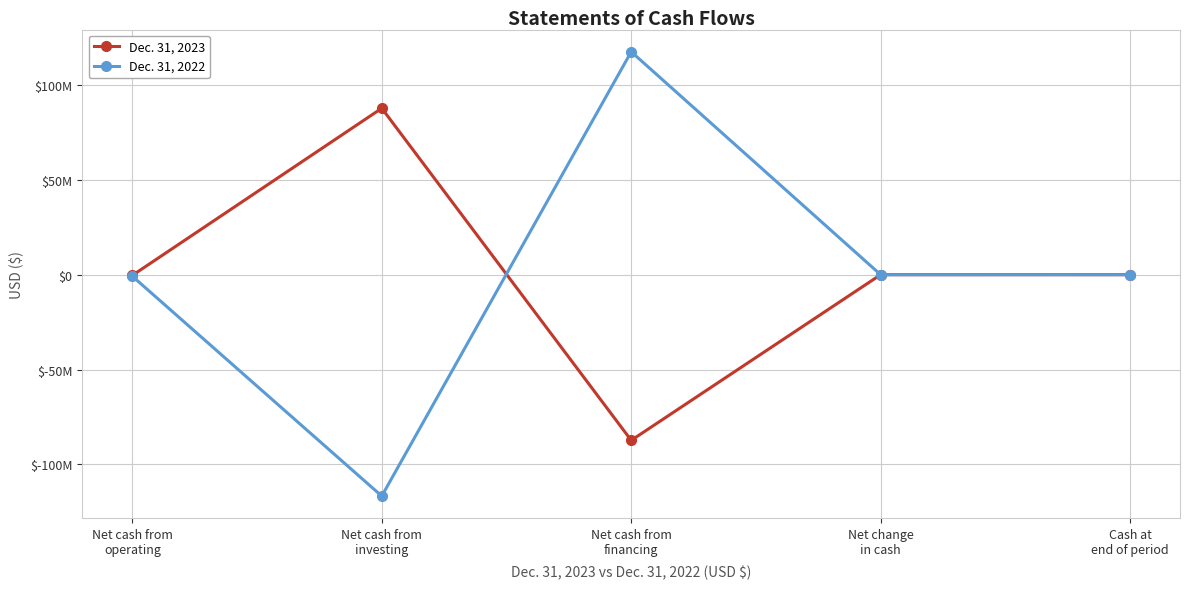

At which category is the sum across all series the highest?

Net cash from
financing